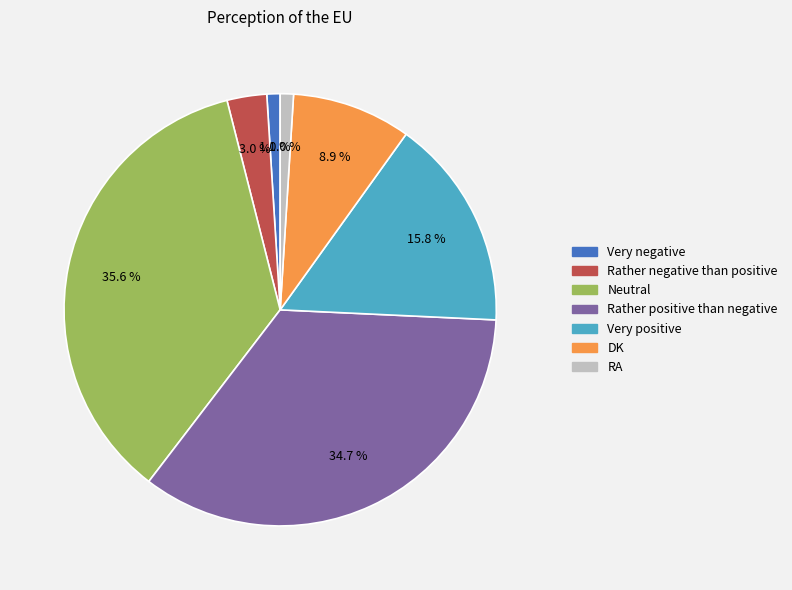

Is there a majority slice in this chart?

No